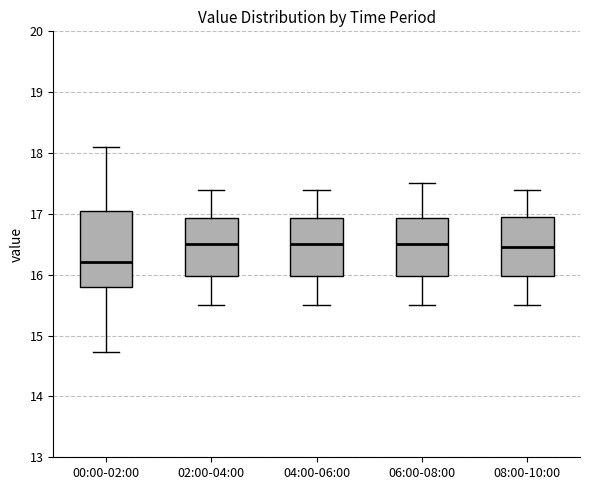

Reading left to right, transcribe this box plot: for each box, give where its median line is, the range the box spans, and where its two whiskers end, as read against the y-axis. The values are not printed on the chart, so give them approximately, as read against the axis.

00:00-02:00: median 16.2, box 15.8 to 17.1, whiskers 14.7 to 18.1
02:00-04:00: median 16.5, box 16.0 to 16.9, whiskers 15.5 to 17.4
04:00-06:00: median 16.5, box 16.0 to 16.9, whiskers 15.5 to 17.4
06:00-08:00: median 16.5, box 16.0 to 16.9, whiskers 15.5 to 17.5
08:00-10:00: median 16.5, box 16.0 to 17.0, whiskers 15.5 to 17.4